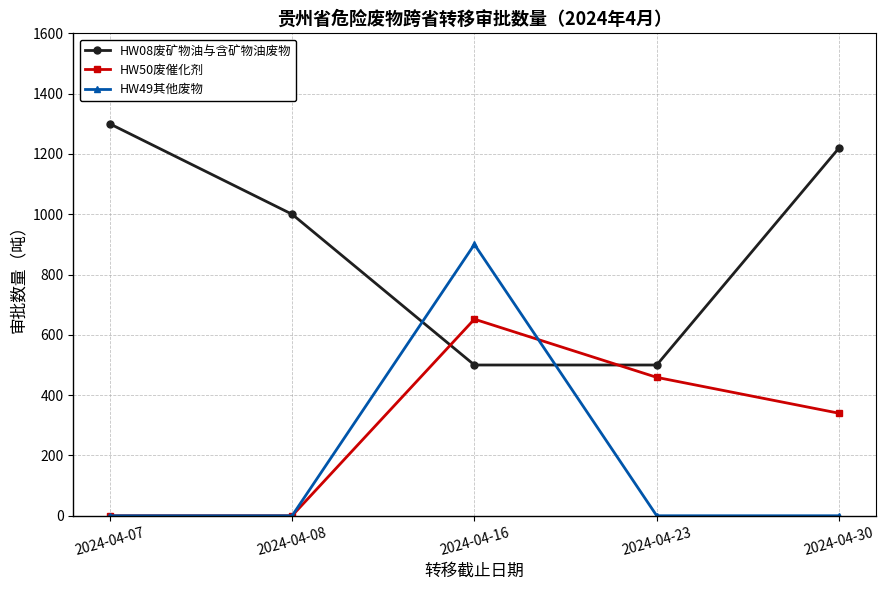

What is the greatest value displayed?

1300